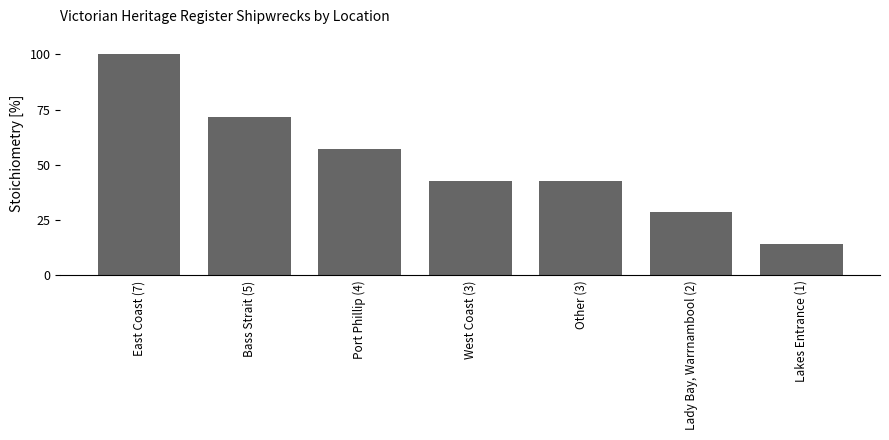

At which category does the chart reach its minimum across all series?

Lakes Entrance (1)